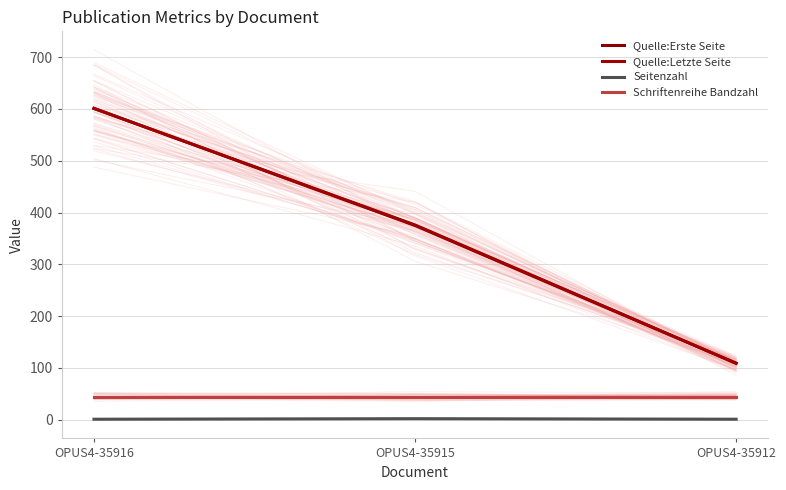

What are all the series names shown in the legend?

Quelle:Erste Seite, Quelle:Letzte Seite, Seitenzahl, Schriftenreihe Bandzahl